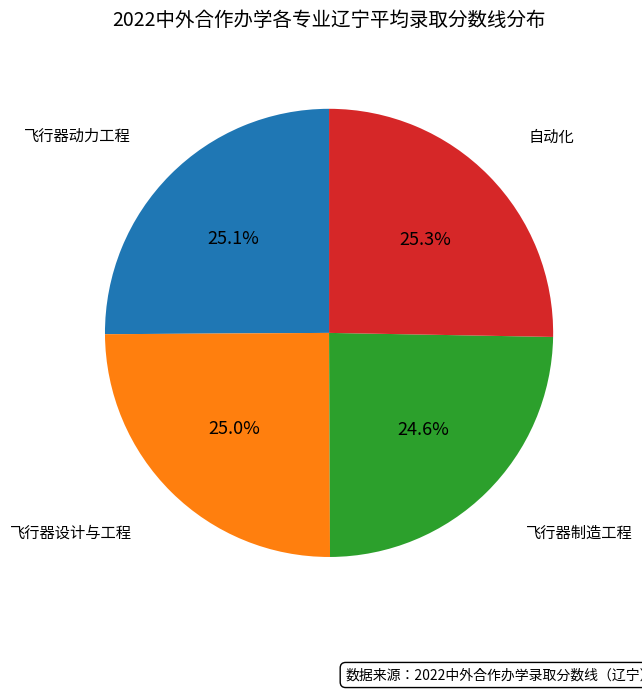

Does any single category account for the majority?

No